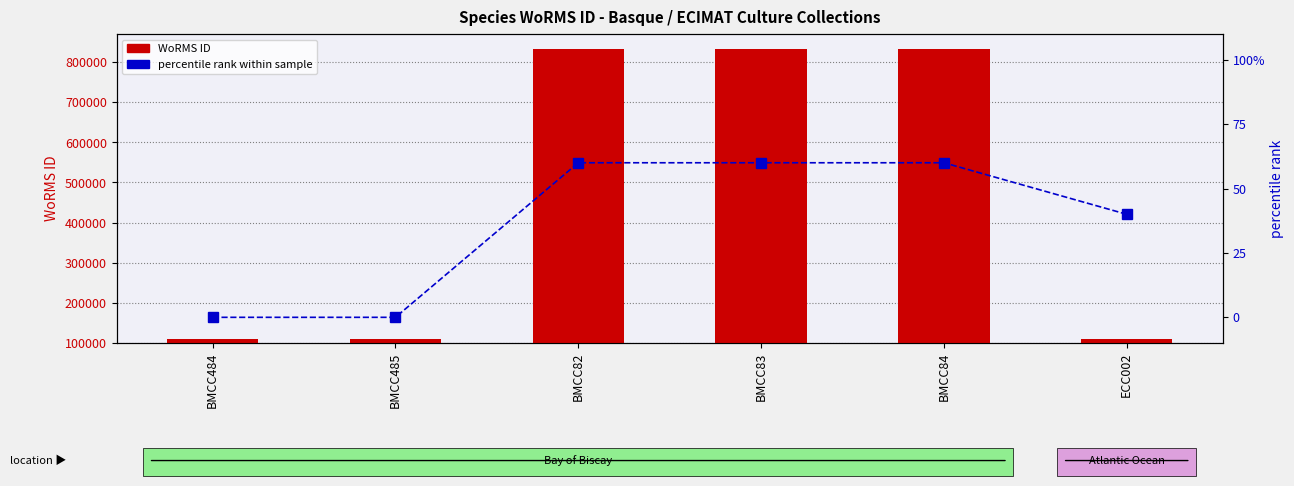

Reading left to right, list all the values displayed in this chart.

WoRMS ID: 109470	109470	833052	833052	833052	109711
percentile rank within sample: 0	0	60	60	60	40